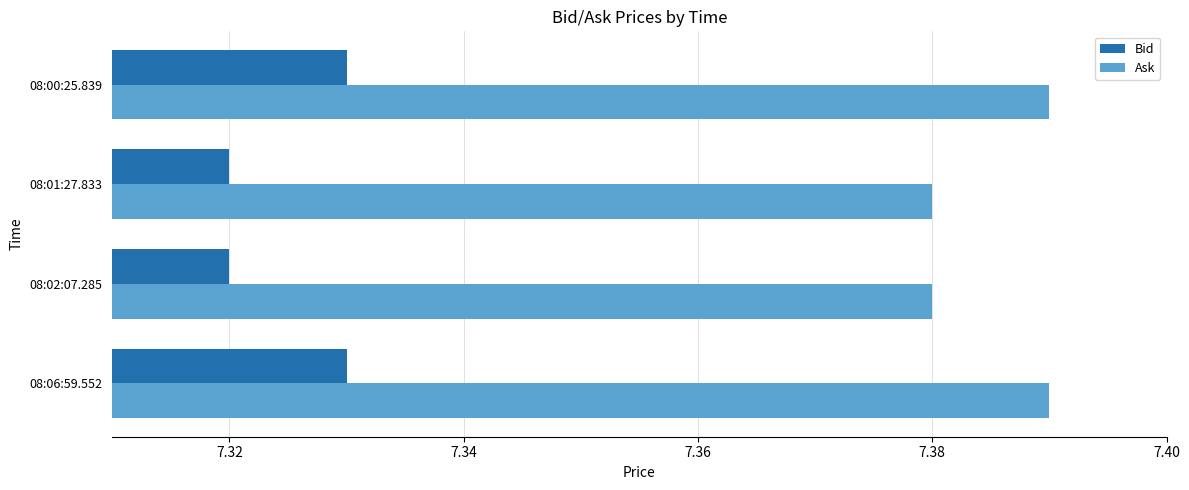

Count the Bid values in the range 7 to 8.

4